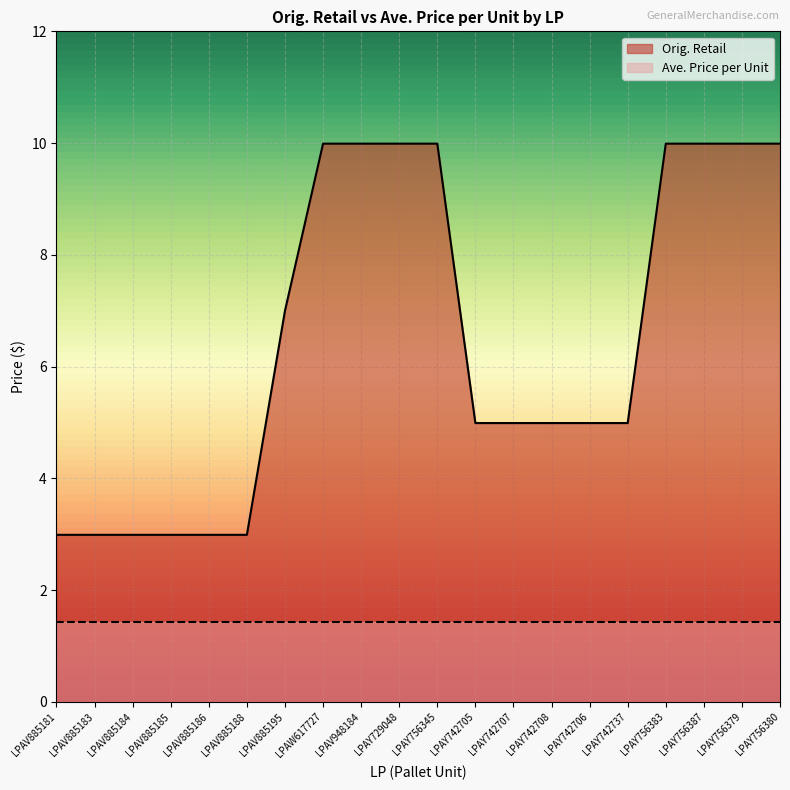

What is the ratio of the value at LPAY742705 to the value at LPAY742708?

1.0